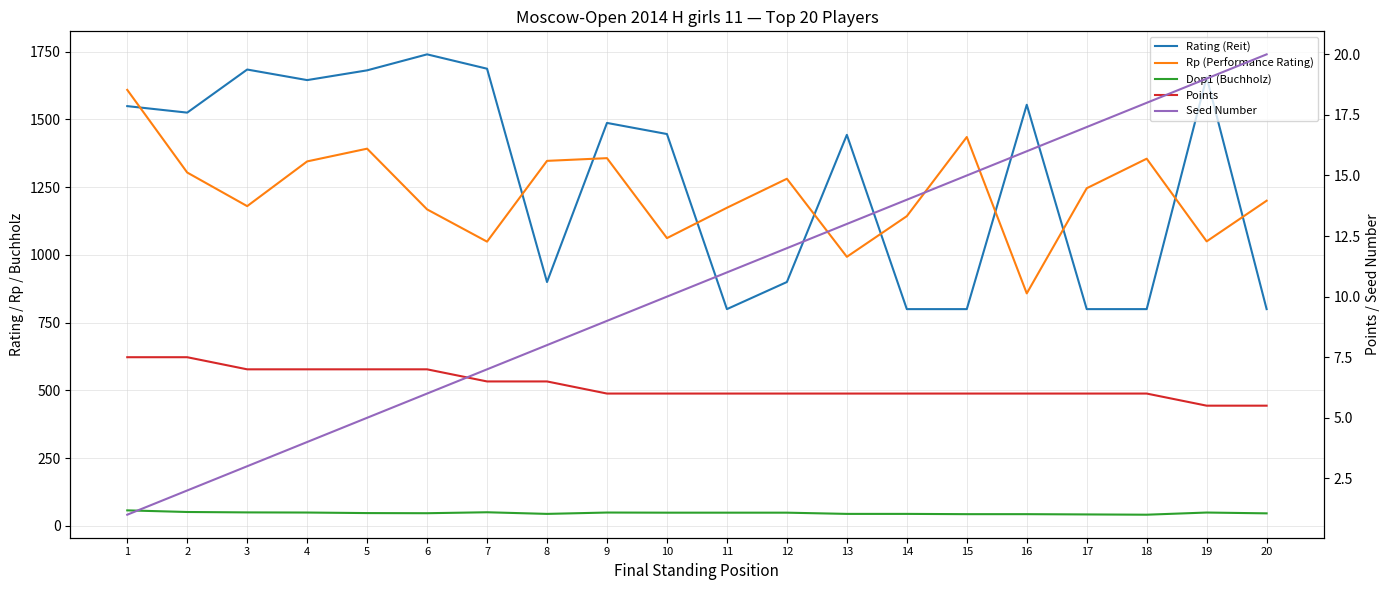

What is the difference between the maximum and second lowest values in the Points series?

2.0